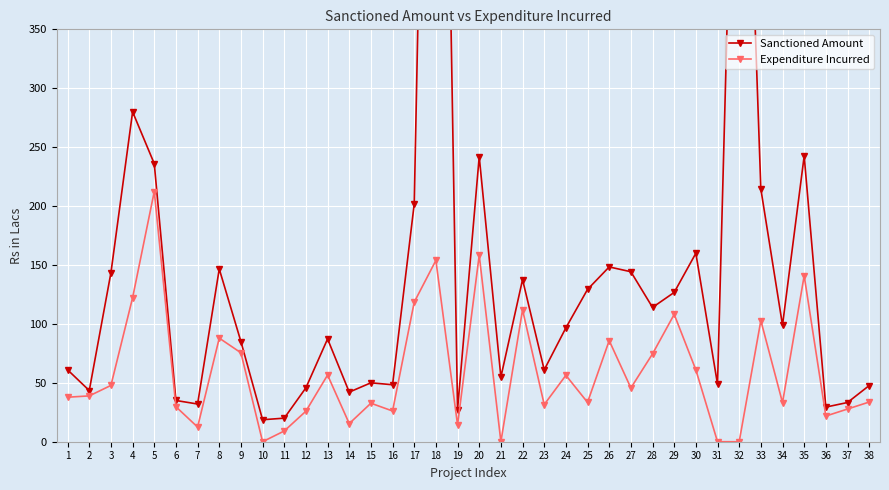

At which category is the sum across all series the highest?

18